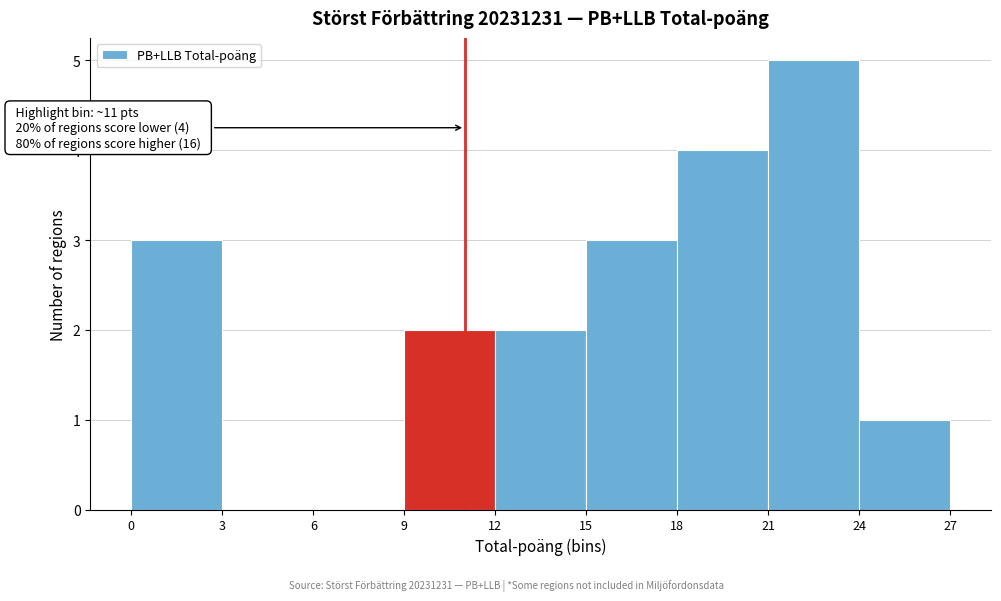

Which range on the x-axis has the tallest bar?

21 to 24